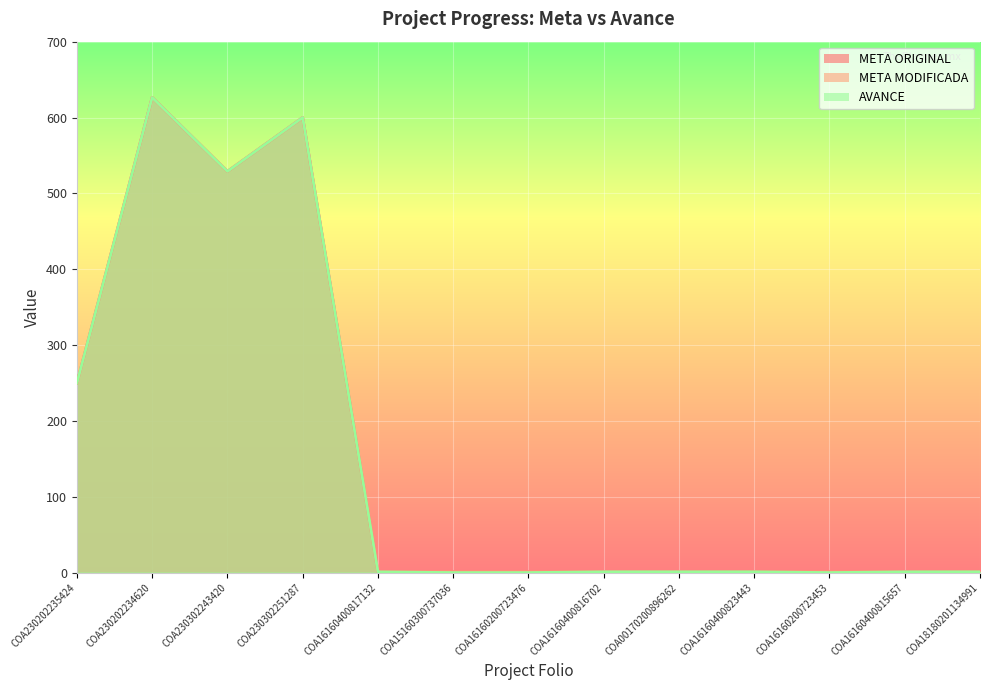

True or false: META MODIFICADA and META ORIGINAL intersect in this chart.

False